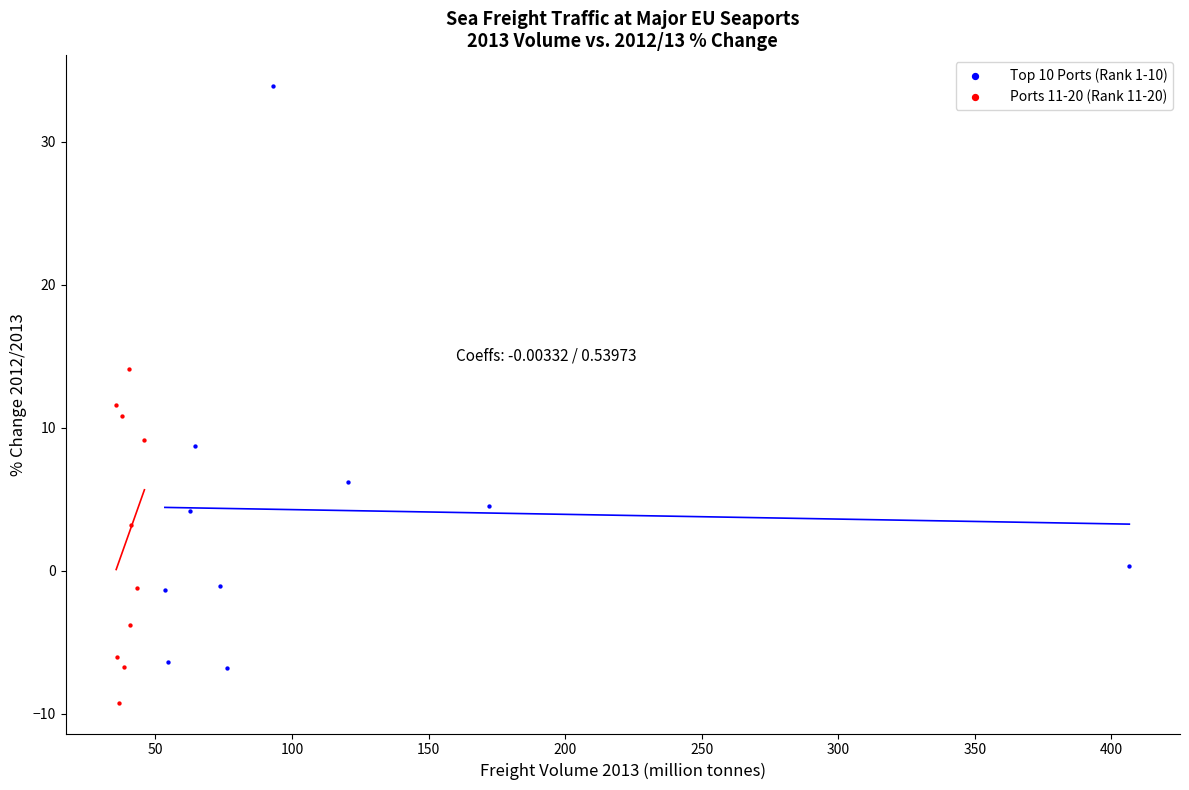

Which series has the largest Y range (max minus min)?

Top 10 Ports (Rank 1-10)